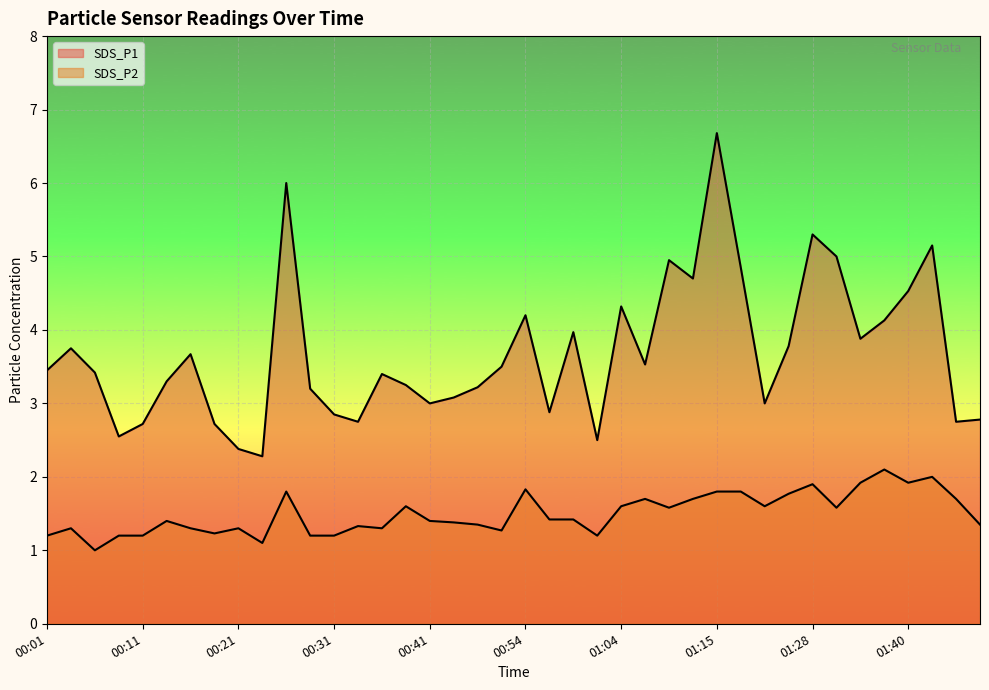

True or false: SDS_P2 and SDS_P1 intersect in this chart.

False